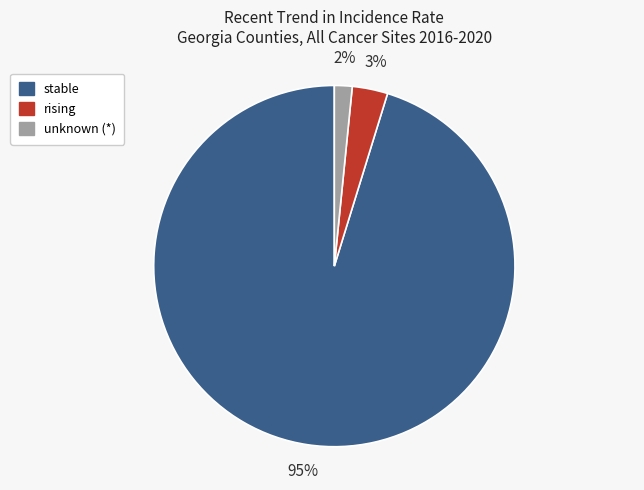

To the nearest percent, what is the combined percentage of unknown (*) and stable?

97%